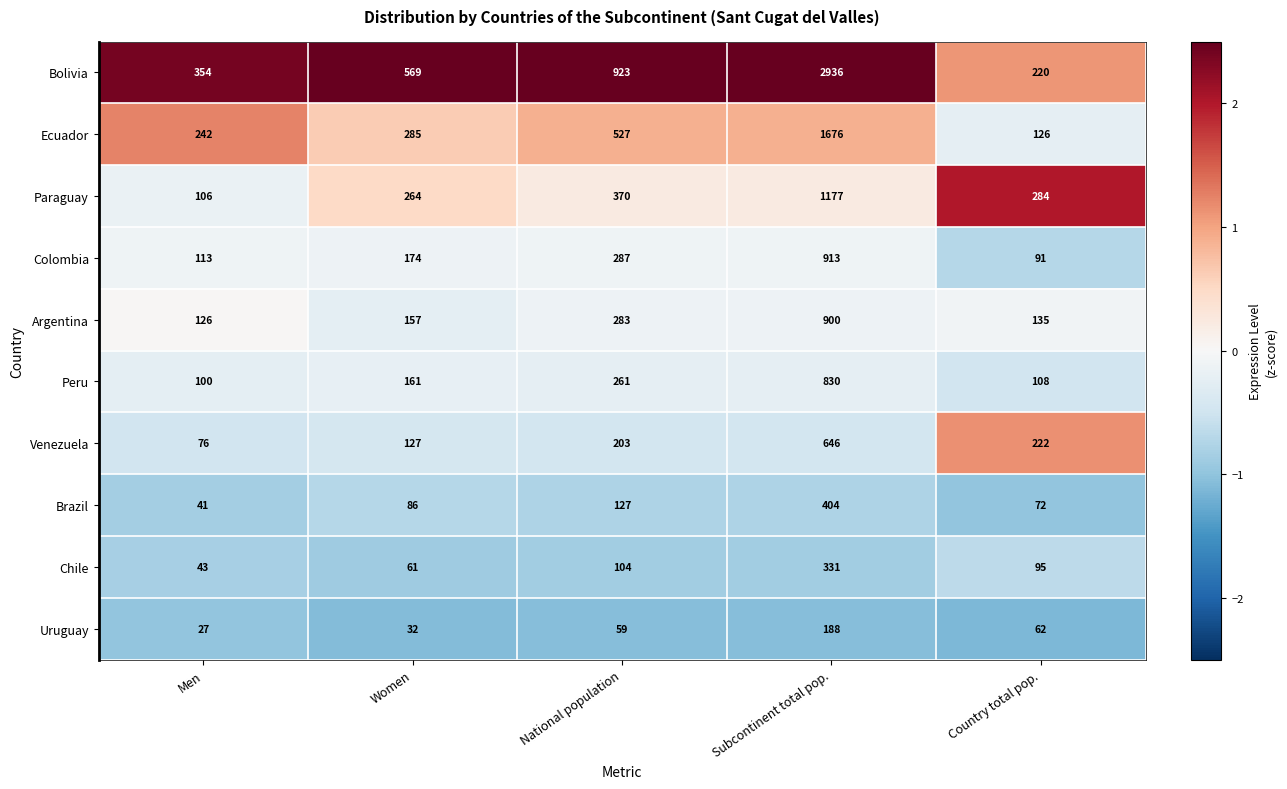

Which series has the widest spread of values?

Bolivia